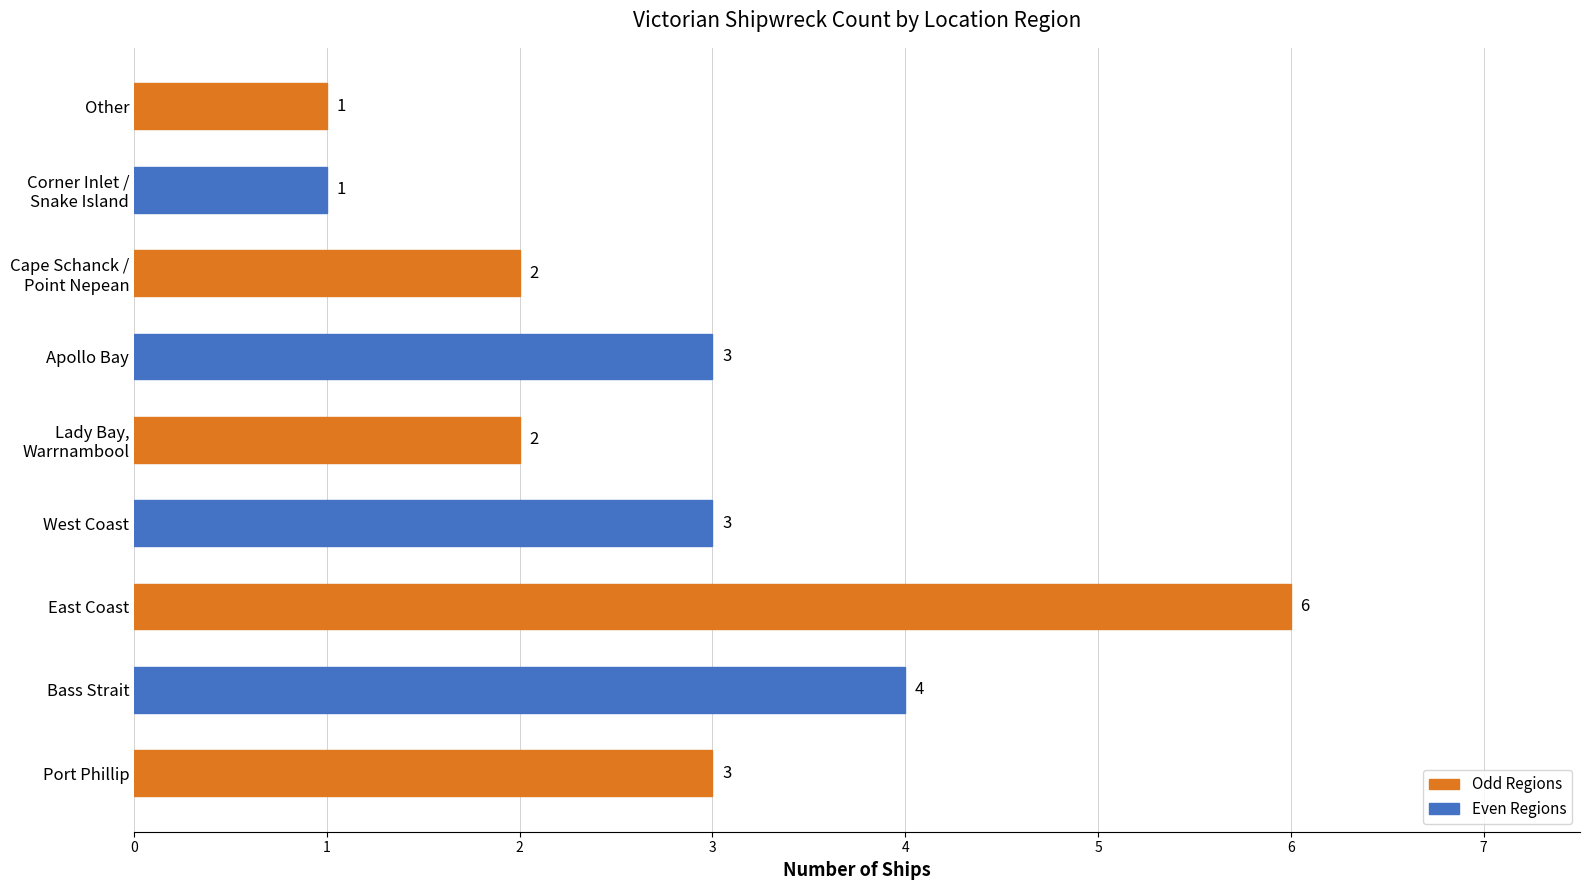

Reading bottom to top, what are all the values shown in this chart?

3	4	6	3	2	3	2	1	1